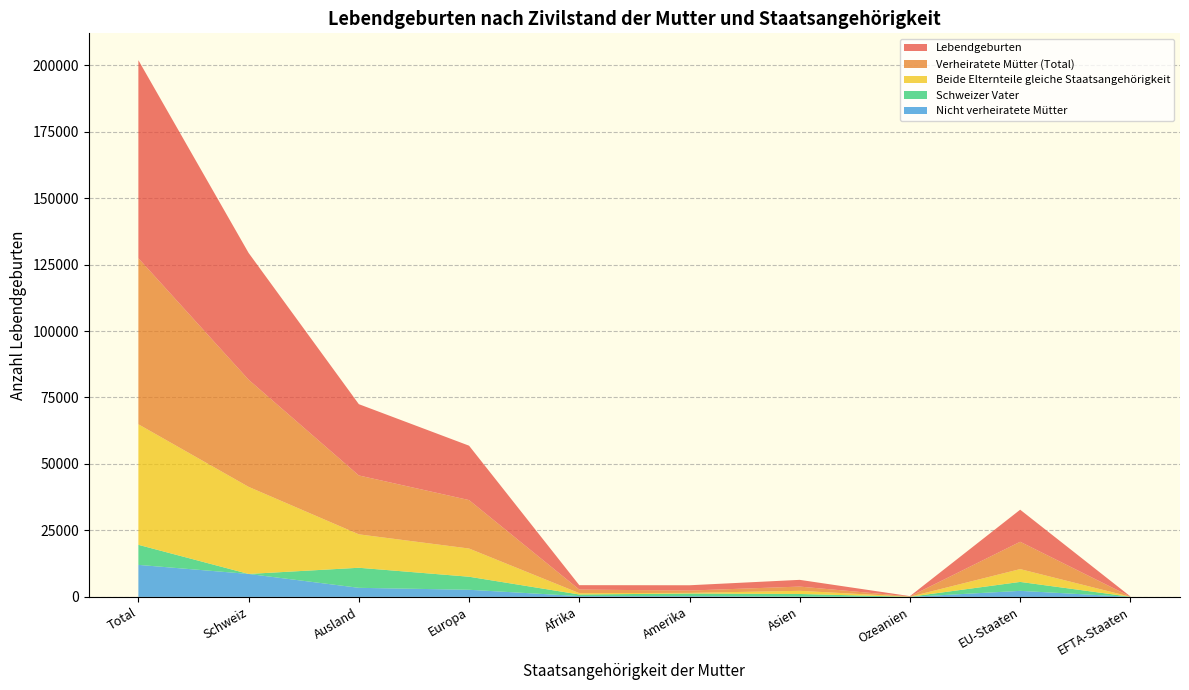

Reading left to right, transcribe all the data shown in this chart.

Lebendgeburten: Total=74494	Schweiz=47685	Ausland=26809	Europa=20457	Afrika=1657	Amerika=1993	Asien=2534	Ozeanien=115	EU-Staaten=12059	EFTA-Staaten=69
Verheiratete Mütter (Total): Total=62447	Schweiz=40301	Ausland=22146	Europa=18224	Afrika=1347	Amerika=873	Asien=1593	Ozeanien=95	EU-Staaten=10279	EFTA-Staaten=53
Beide Elternteile gleiche Staatsangehörigkeit: Total=45331	Schweiz=32756	Ausland=12575	Europa=10608	Afrika=503	Amerika=238	Asien=1185	Ozeanien=30	EU-Staaten=4821	EFTA-Staaten=5
Schweizer Vater: Total=7545	Schweiz=0	Ausland=7545	Europa=4902	Afrika=604	Amerika=1003	Asien=987	Ozeanien=46	EU-Staaten=3359	EFTA-Staaten=40
Nicht verheiratete Mütter: Total=12047	Schweiz=8633	Ausland=3414	Europa=2684	Afrika=304	Amerika=271	Asien=114	Ozeanien=3	EU-Staaten=2276	EFTA-Staaten=11